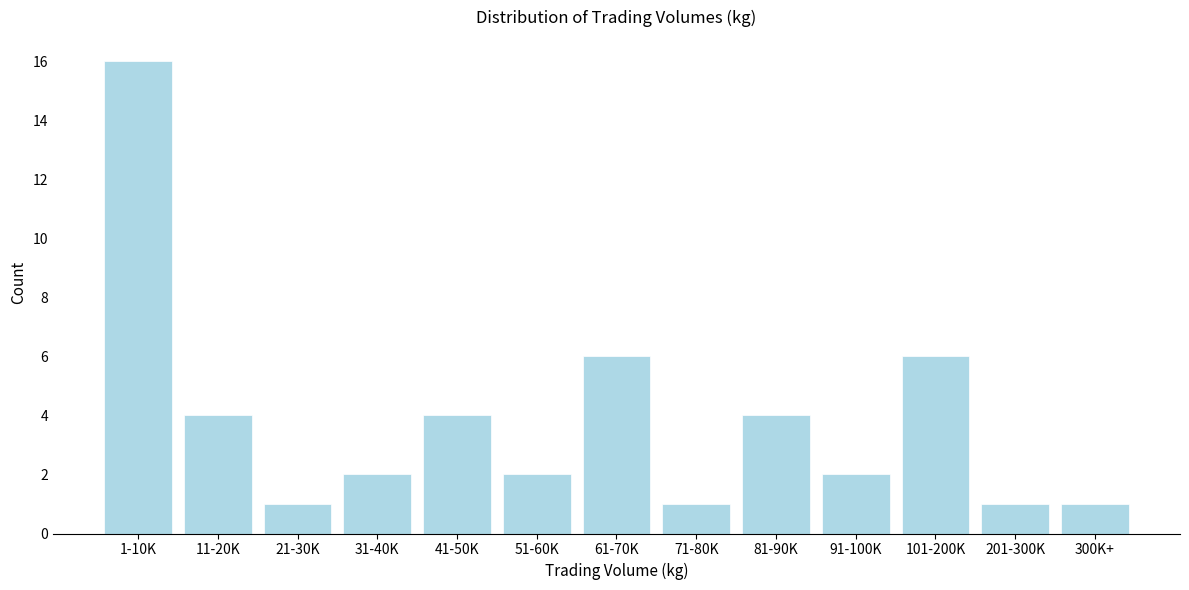

Reading left to right, list all the values displayed in this chart.

16	4	1	2	4	2	6	1	4	2	6	1	1